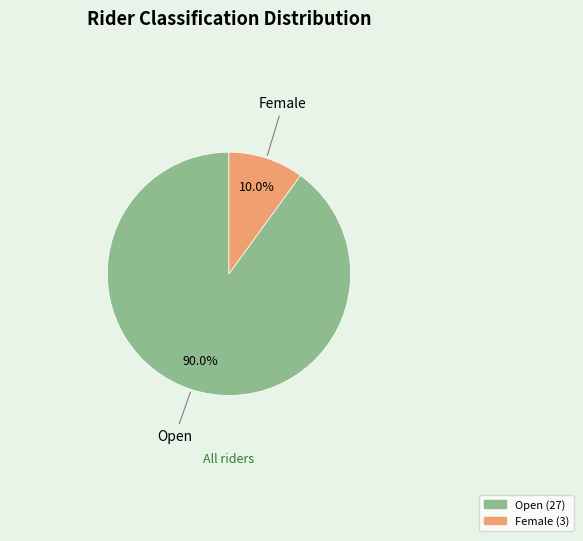

Is there a majority slice in this chart?

Yes